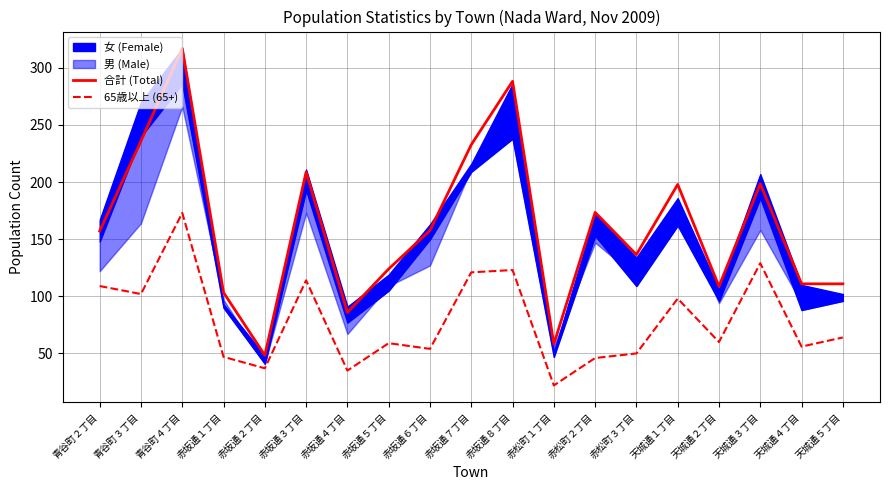

Between 青谷町３丁目 and 赤坂通５丁目, which series saw the biggest shift?

合計 (Total)